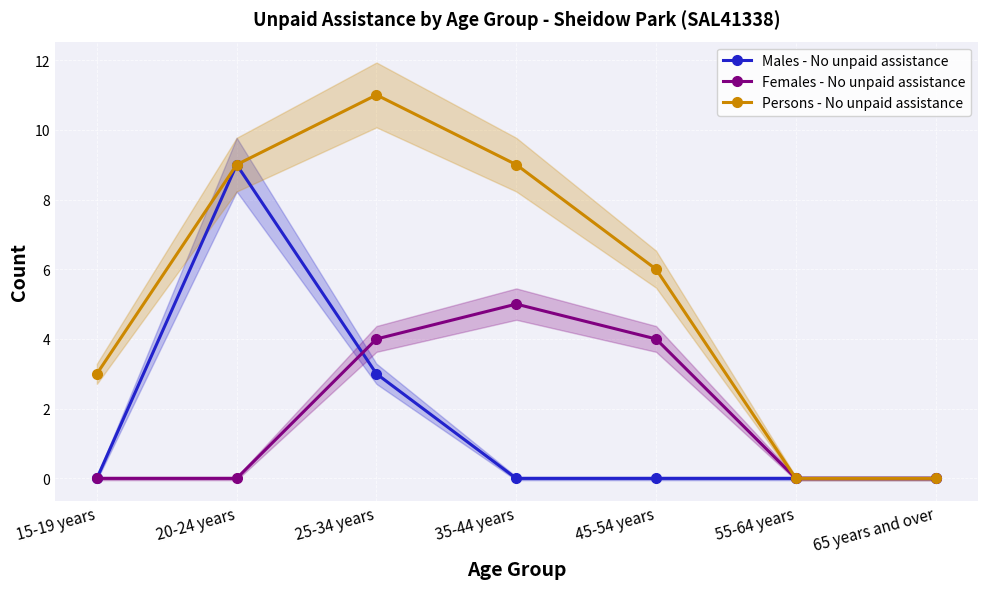

How many series are shown in this chart?

3